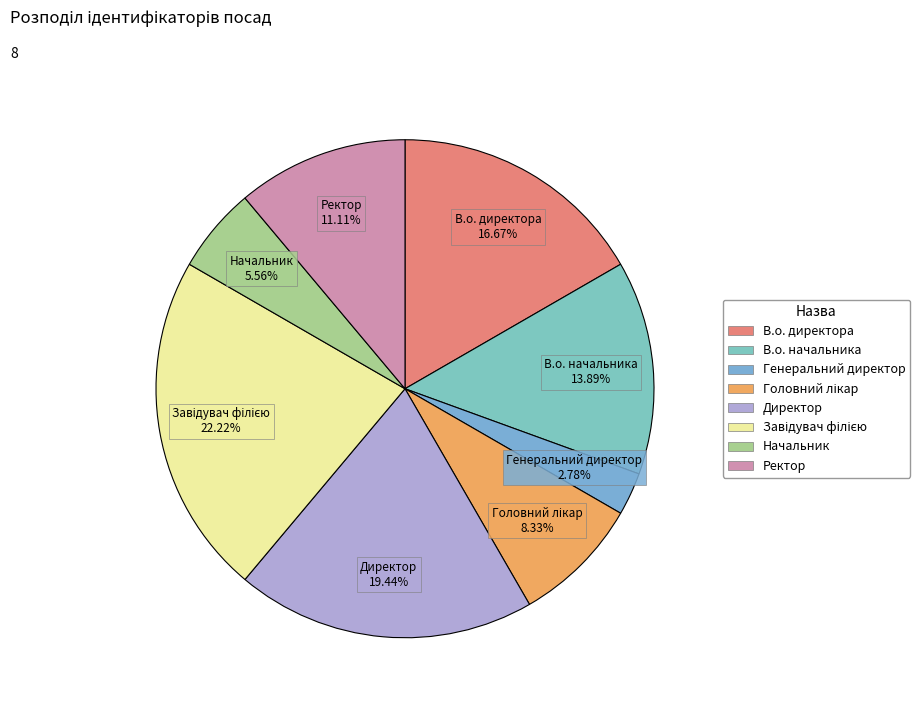

Does Начальник account for over 50% of the chart?

No